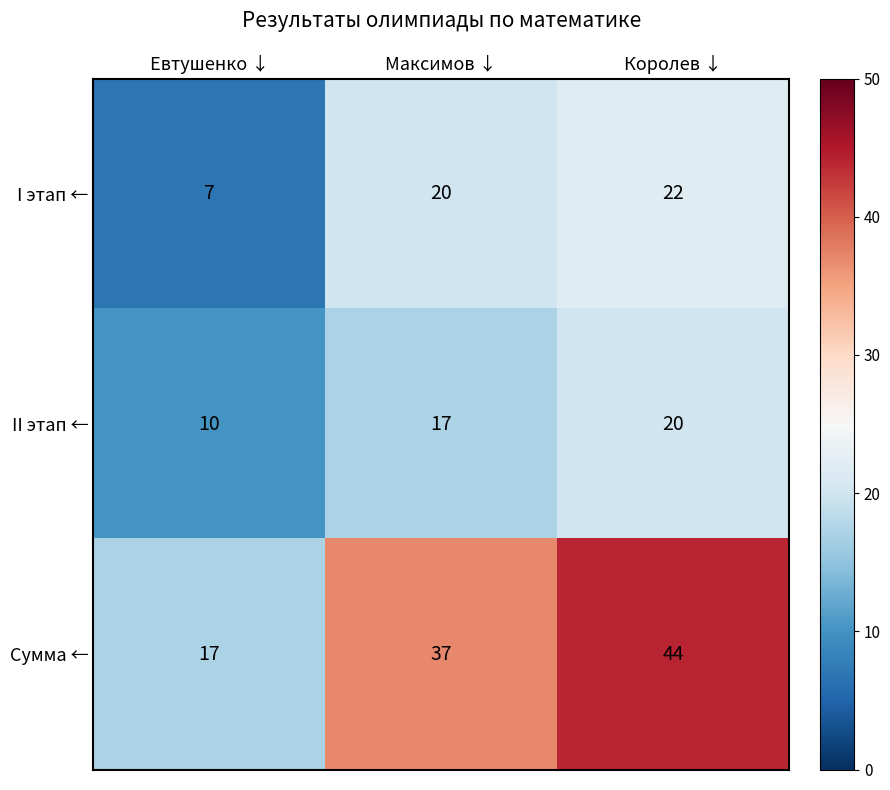

What is the difference between the maximum and minimum values in the II этап ← series?

10